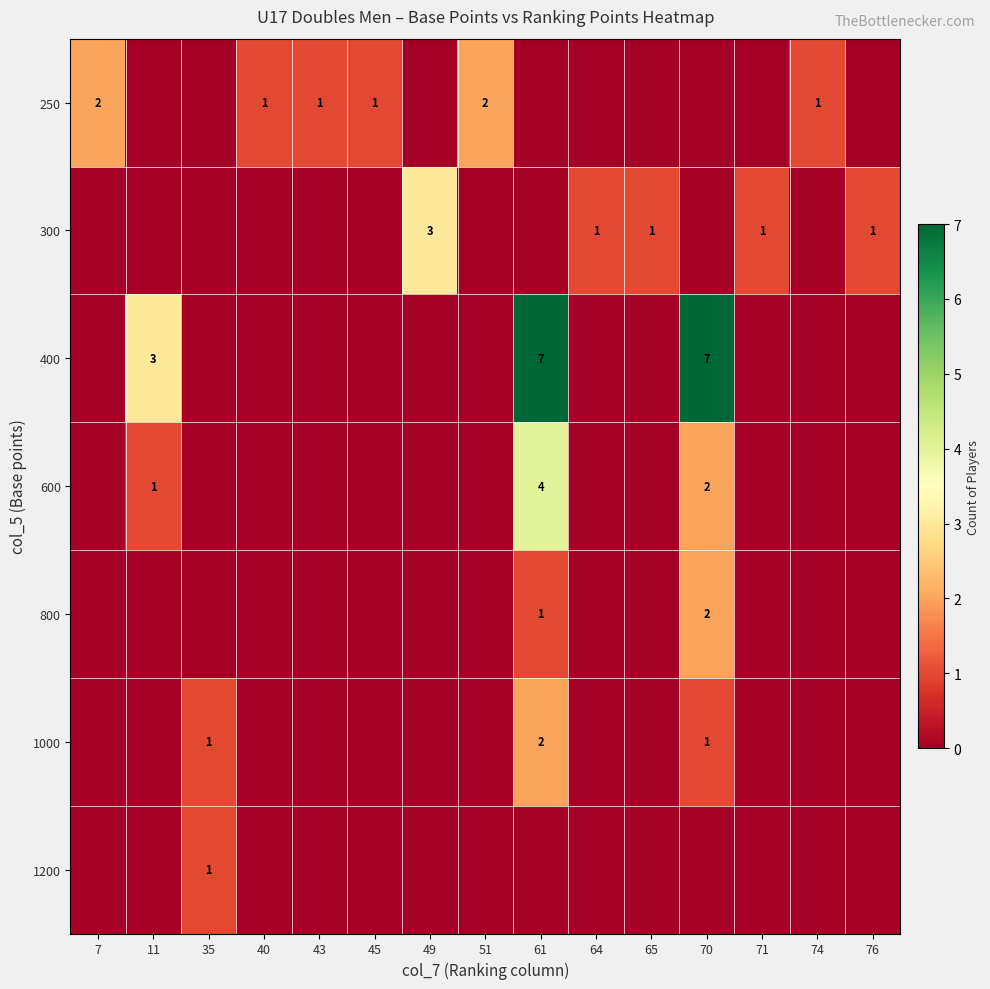

True or false: 1000 has a value of 1 at 70.

True